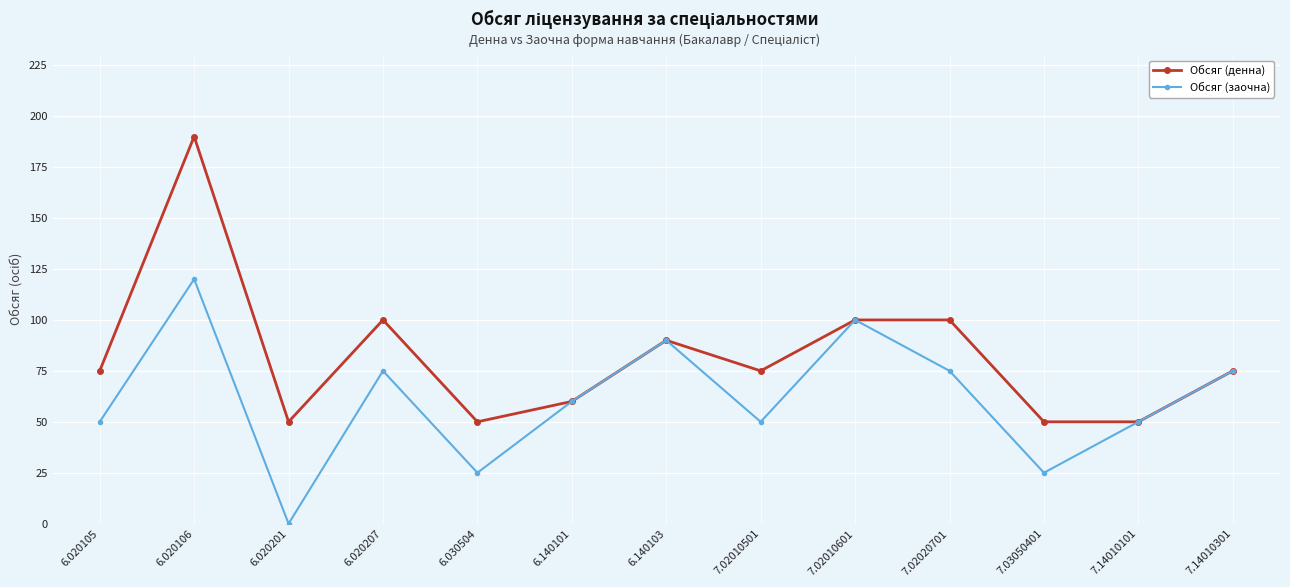

At which category does Обсяг (денна) reach its first local valley?

6.020201